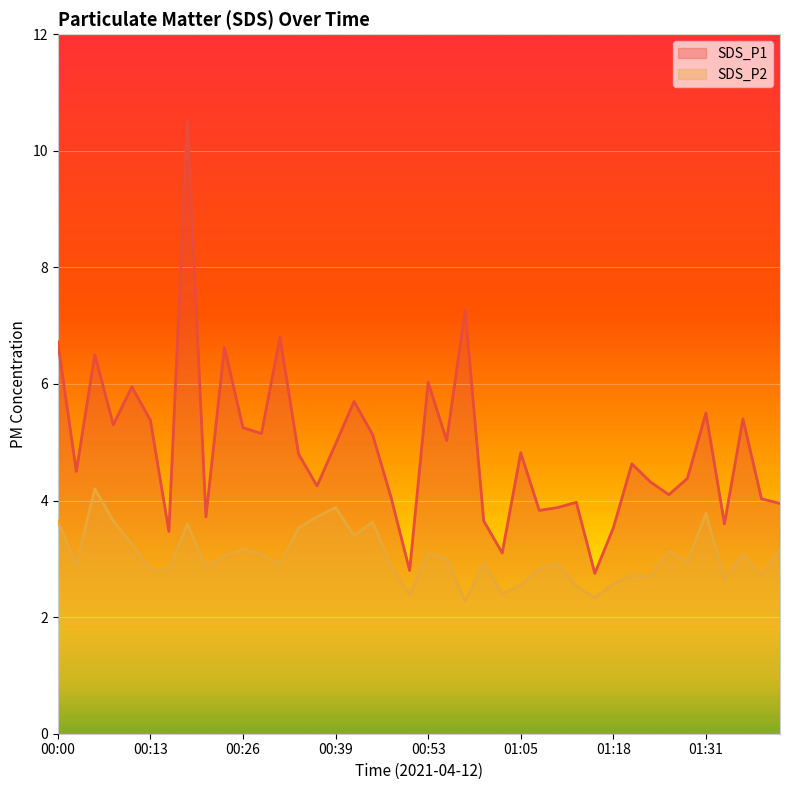

What is the maximum value shown in the chart?

10.5